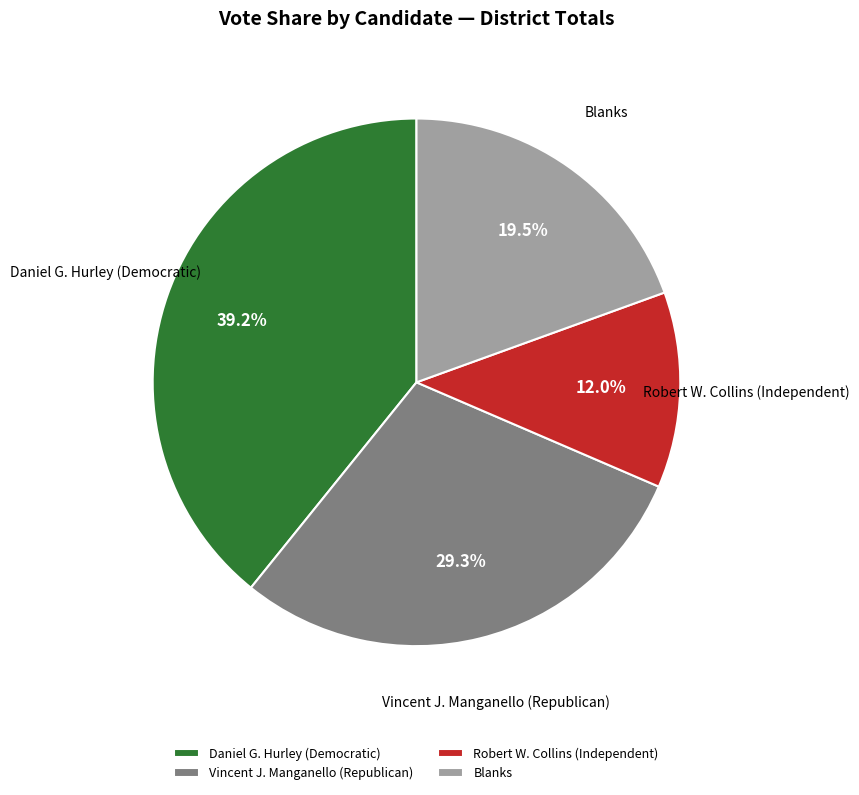

What percentage do Robert W. Collins (Independent) and Daniel G. Hurley (Democratic) together represent?

51.2%